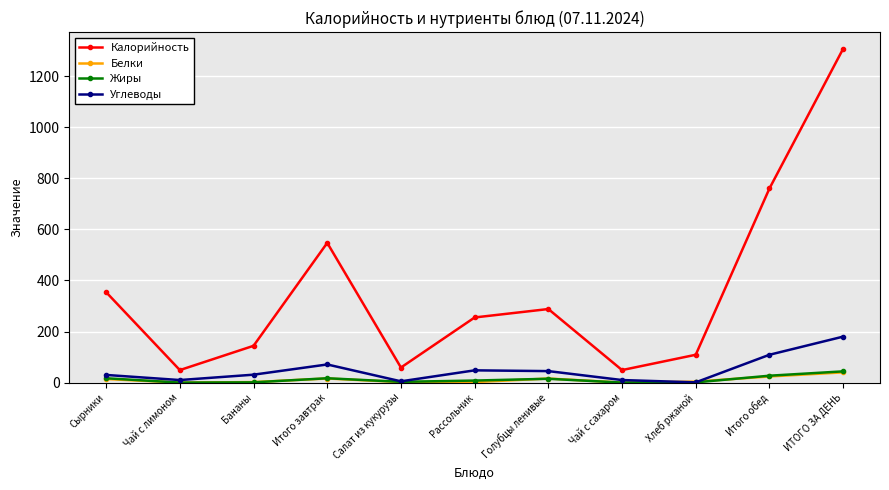

What is the label of the 5th point from the left?

Салат из кукурузы